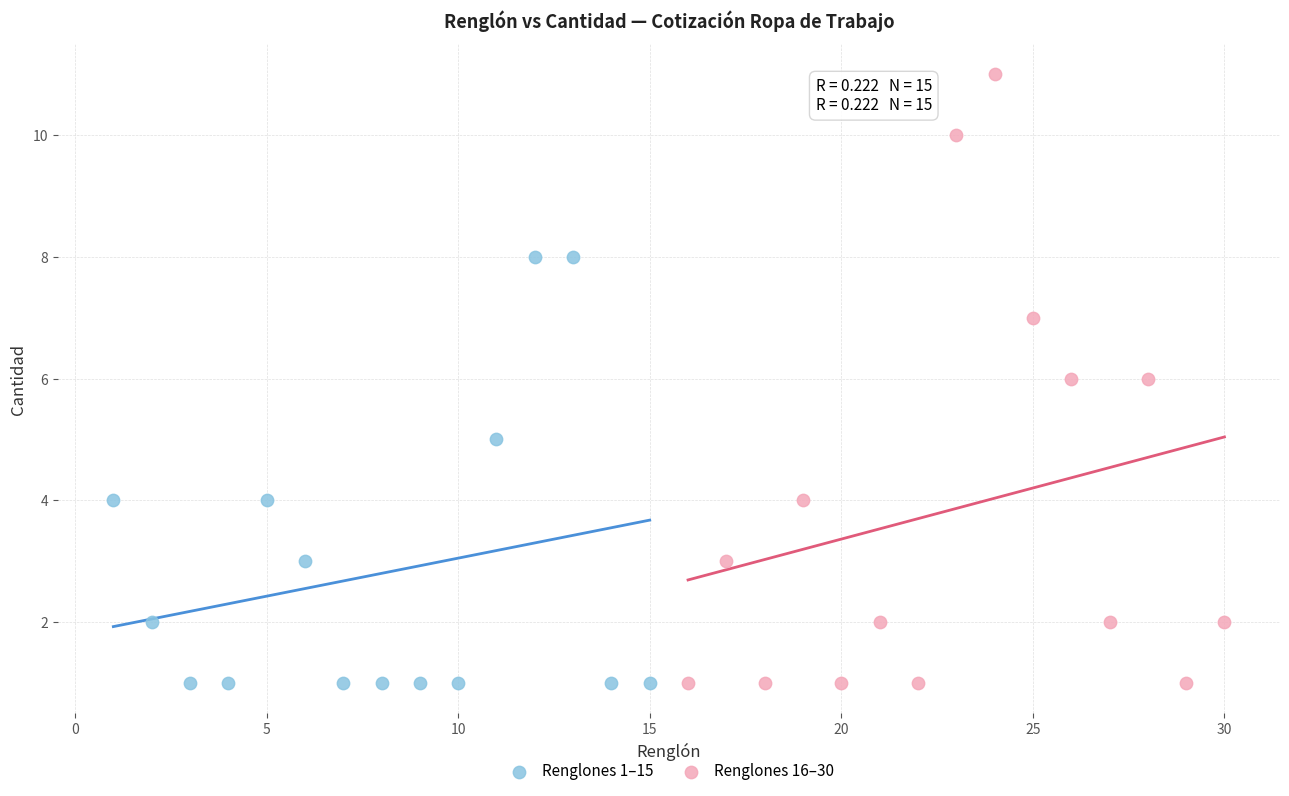

Which series reaches the maximum Y coordinate?

Renglones 16–30